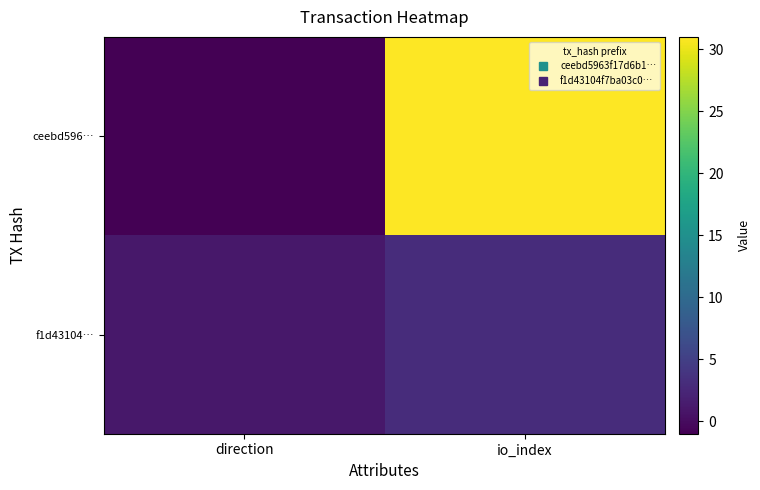

Count the number of categories in the chart.

2